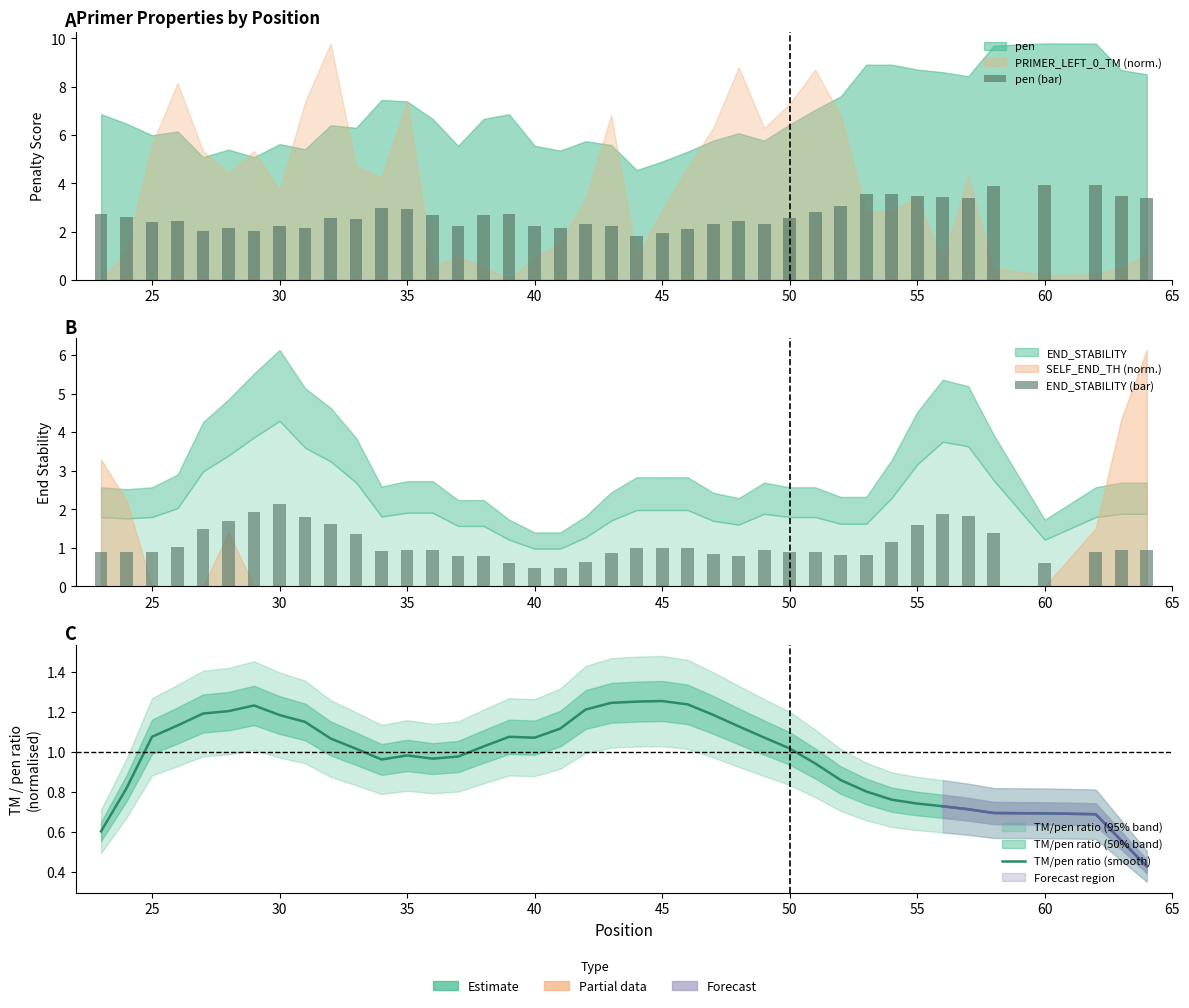

What is the maximum value for END_STABILITY (bar)?

2.1